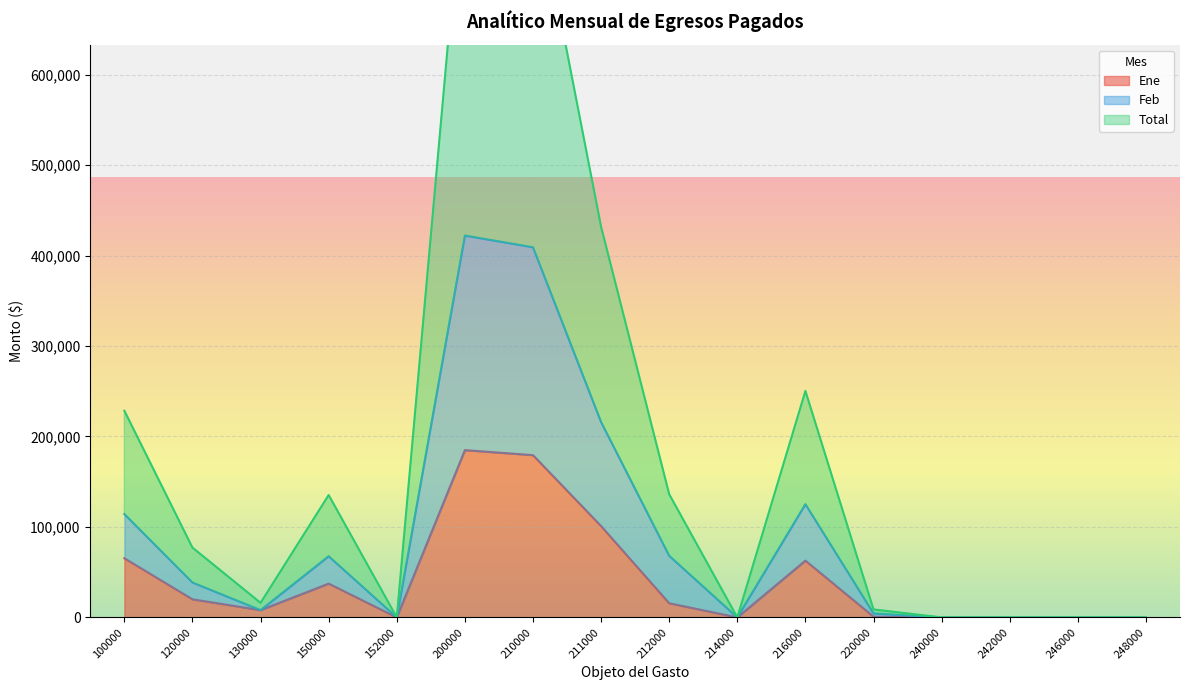

Is it true that Feb equals 61085.6 at 120000?

False